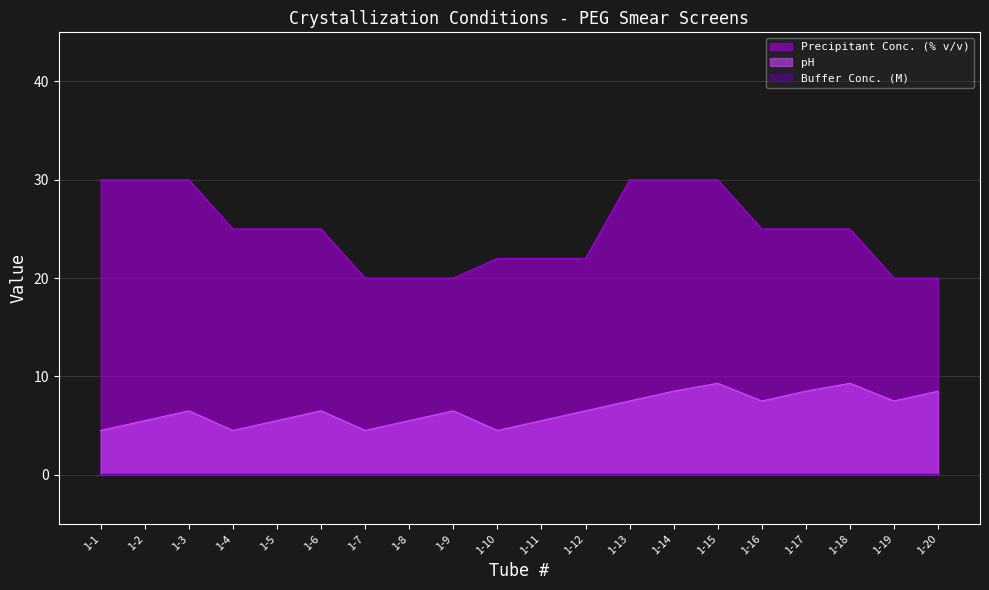

What is the total value across all series at 1-14?

38.6